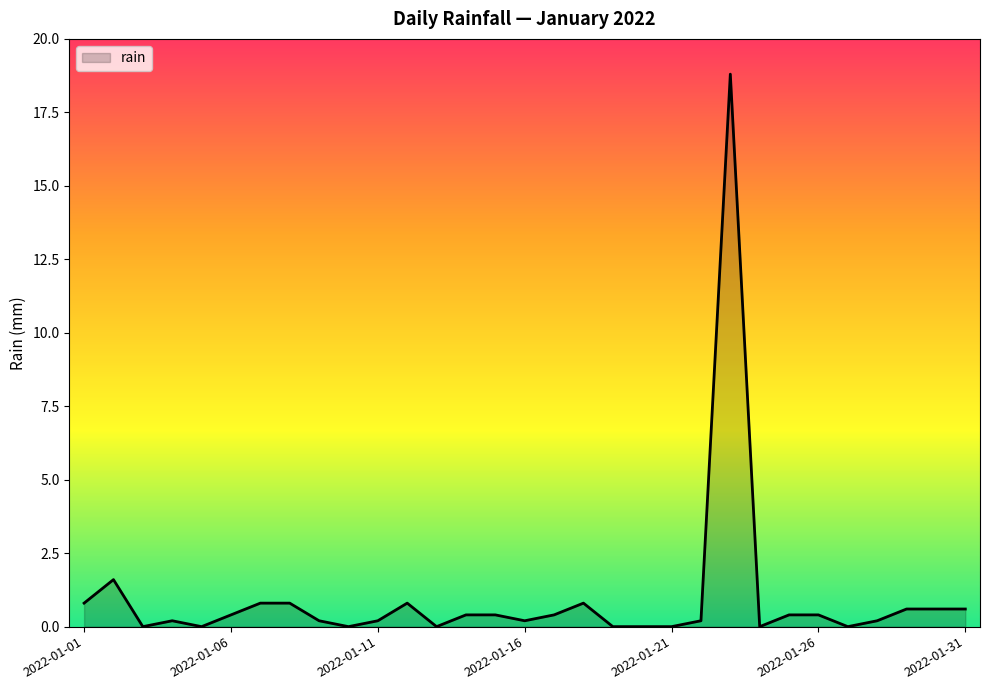

What is the greatest value displayed?

18.8